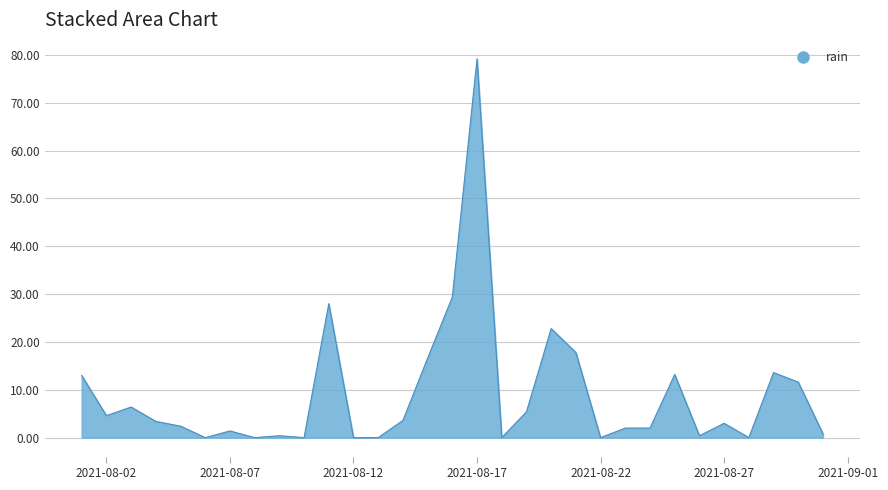

What is the difference between the maximum and minimum values?

79.2